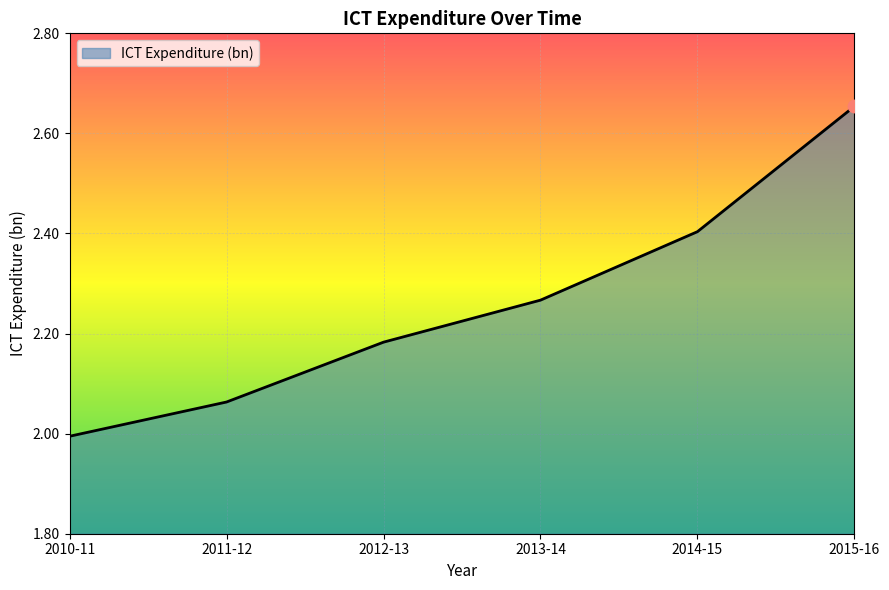

What is the sum of the values at 2013-14 and 2012-13?

4.4